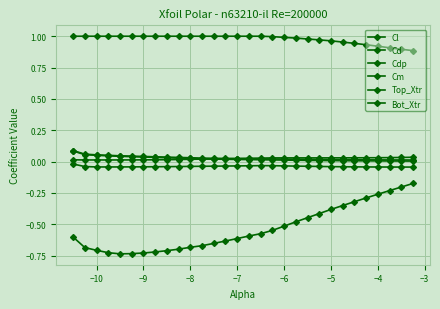

How many lines are shown in the chart?

6